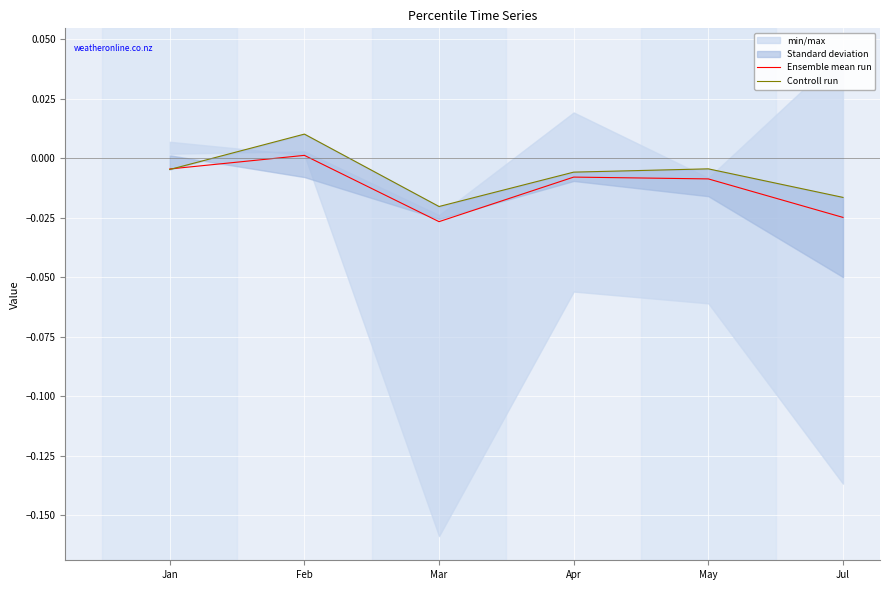

The Ensemble mean run series shows 0.0 at Feb. True or false?

True